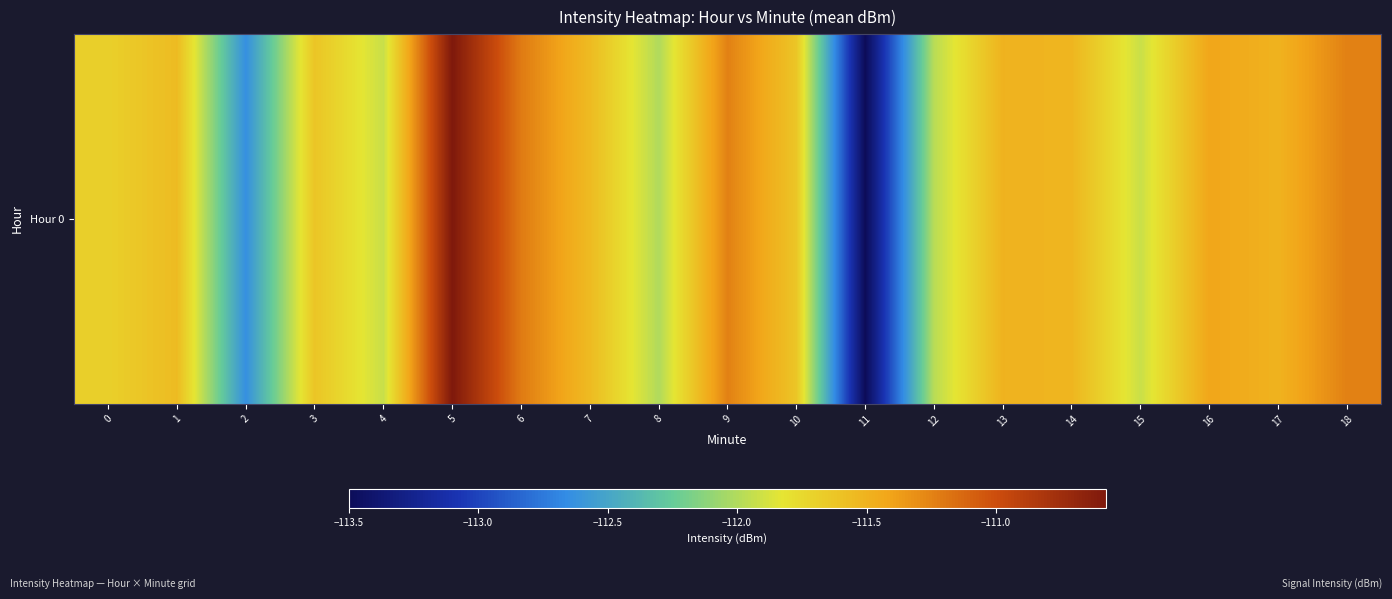

What is the minimum value shown in the chart?

-113.5